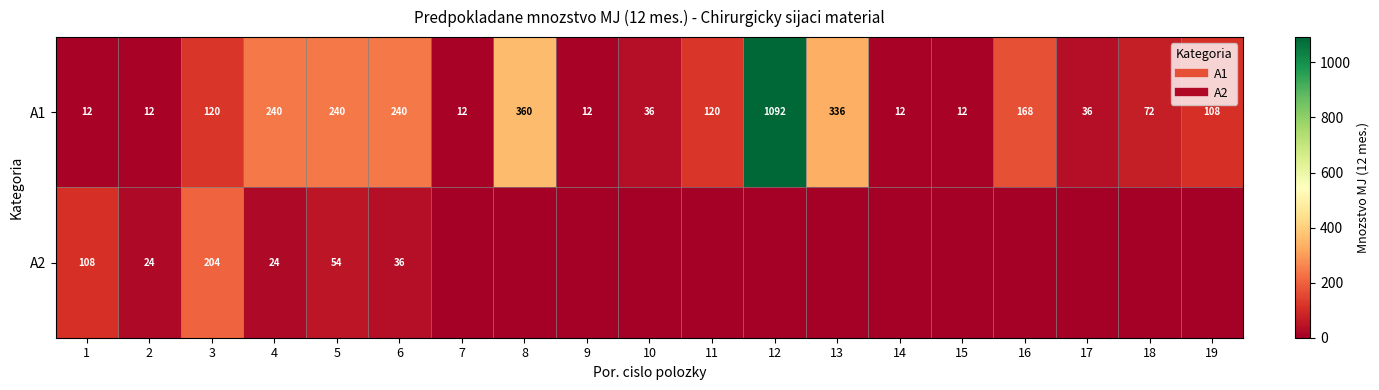

What is the sum of all A1 values?

3240